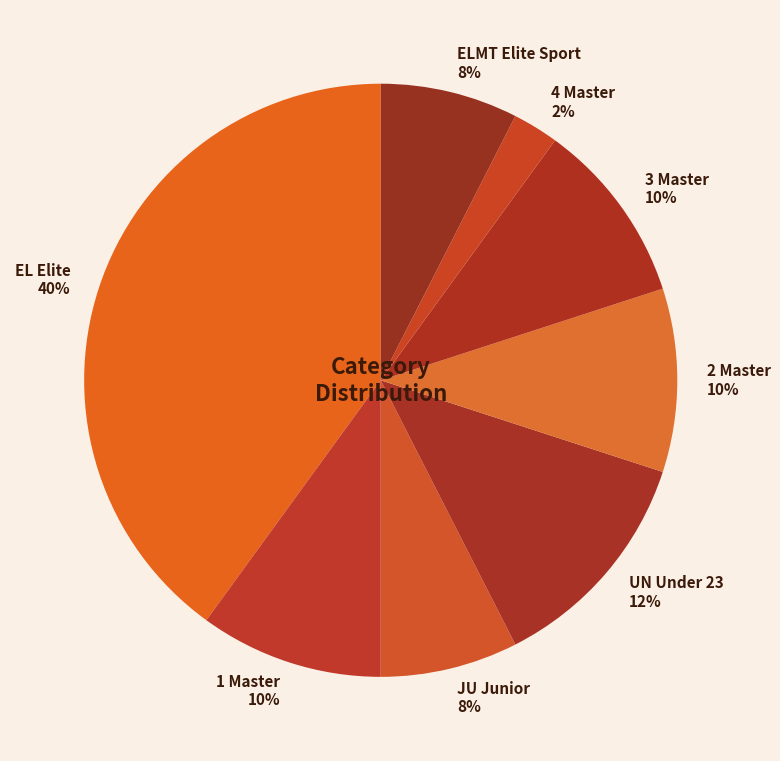

Is it true that 1 Master is 1% of the pie?

False